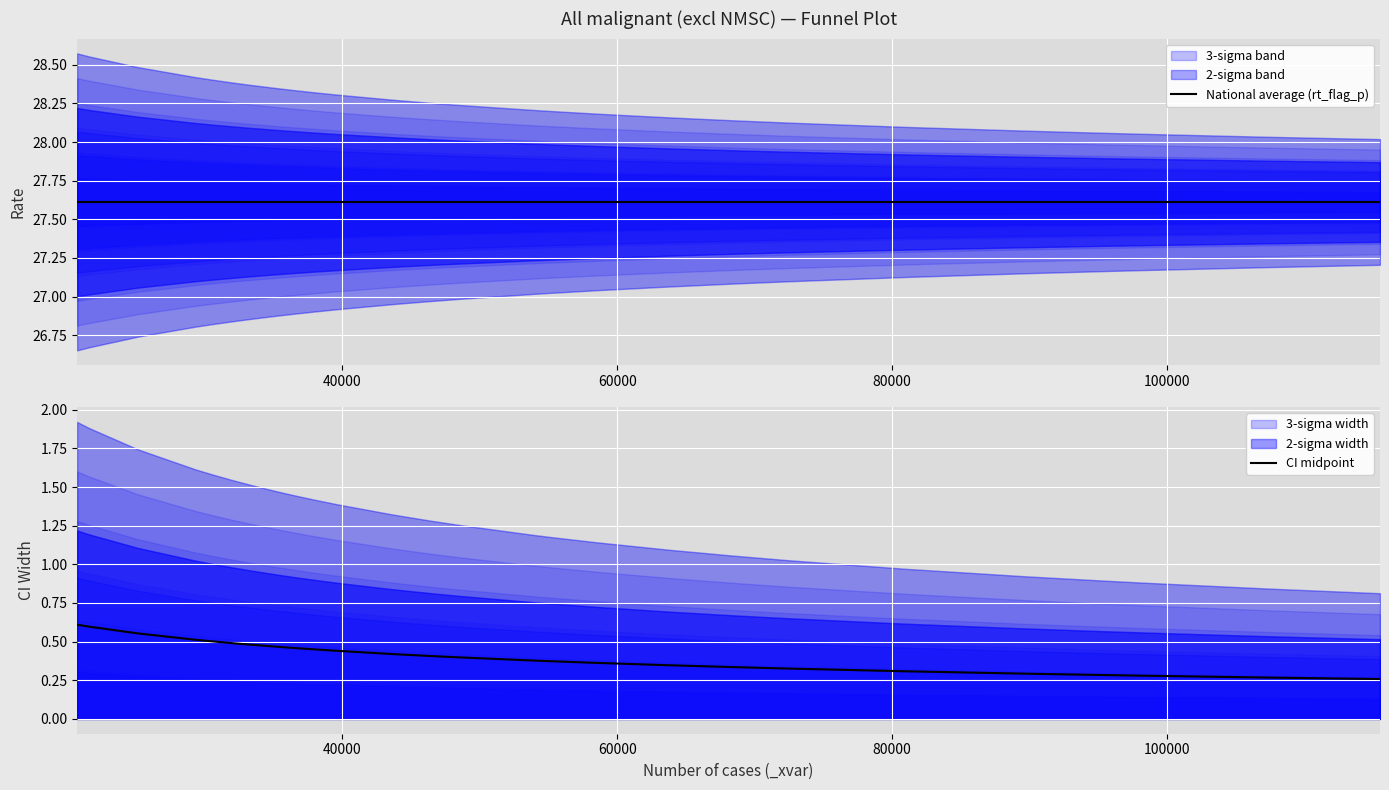

Is the value of CI midpoint at 18 greater than the value of National average (rt_flag_p) at 7?

No